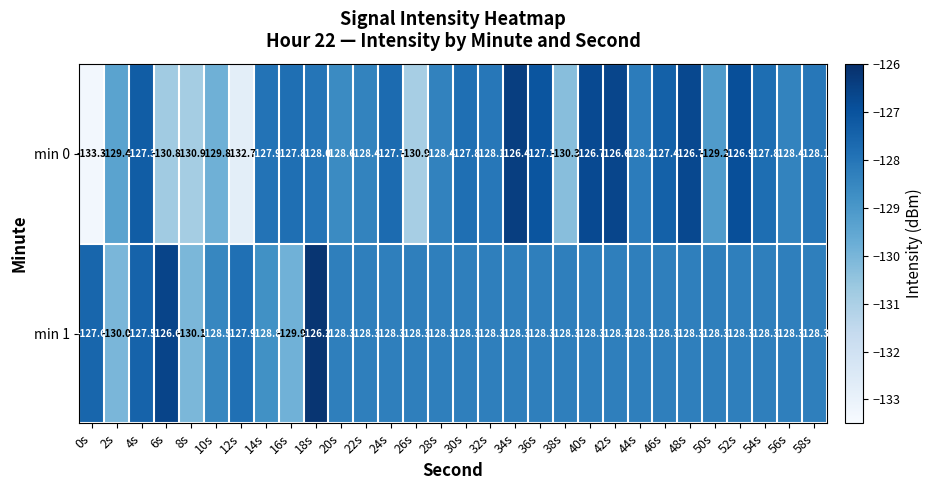

Is it true that min 0 equals -183.1 at 54s?

False